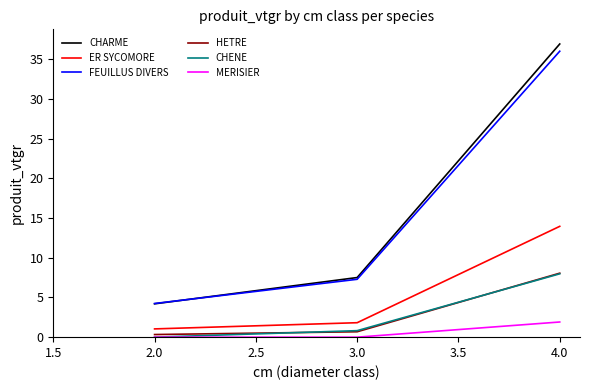

Between 3.0 and 4.0, which series saw the biggest shift?

CHARME